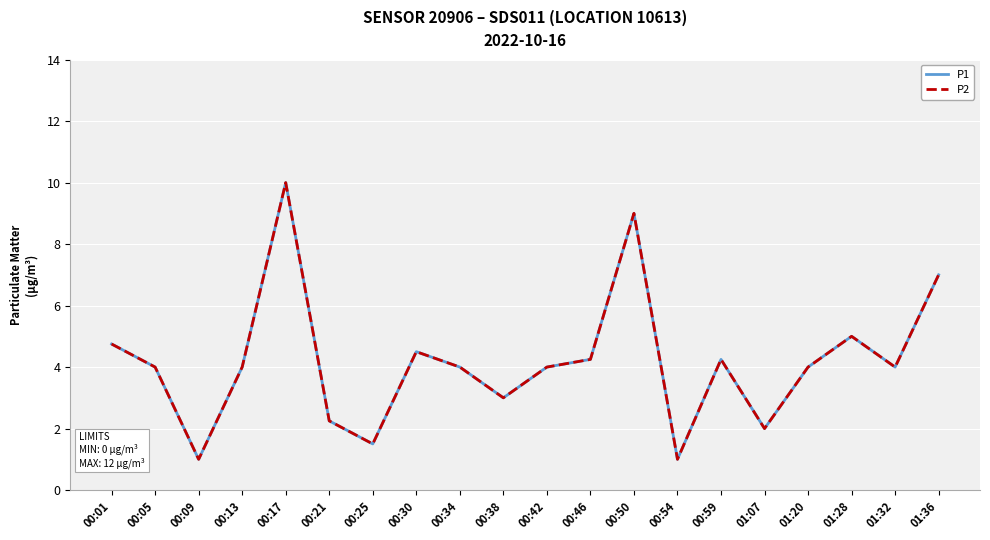

What is the highest value of the P1 series?

10.0